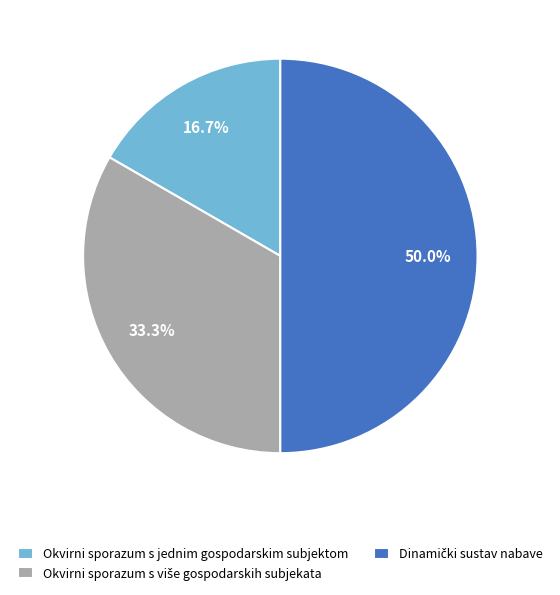

To the nearest percent, what portion does Okvirni sporazum s jednim gospodarskim subjektom represent?

17%